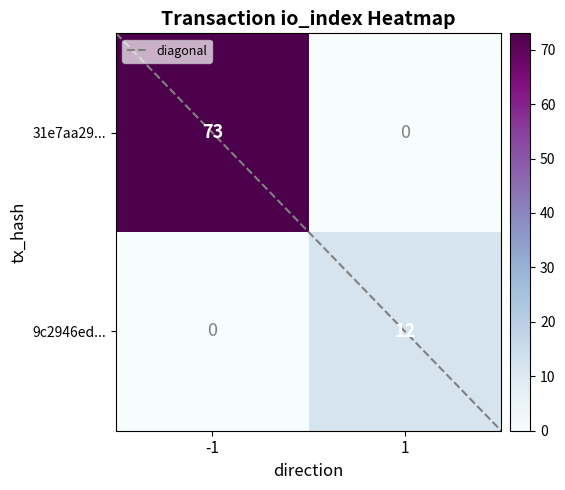

What is the difference between the 31e7aa29... values at -1 and 1?

73